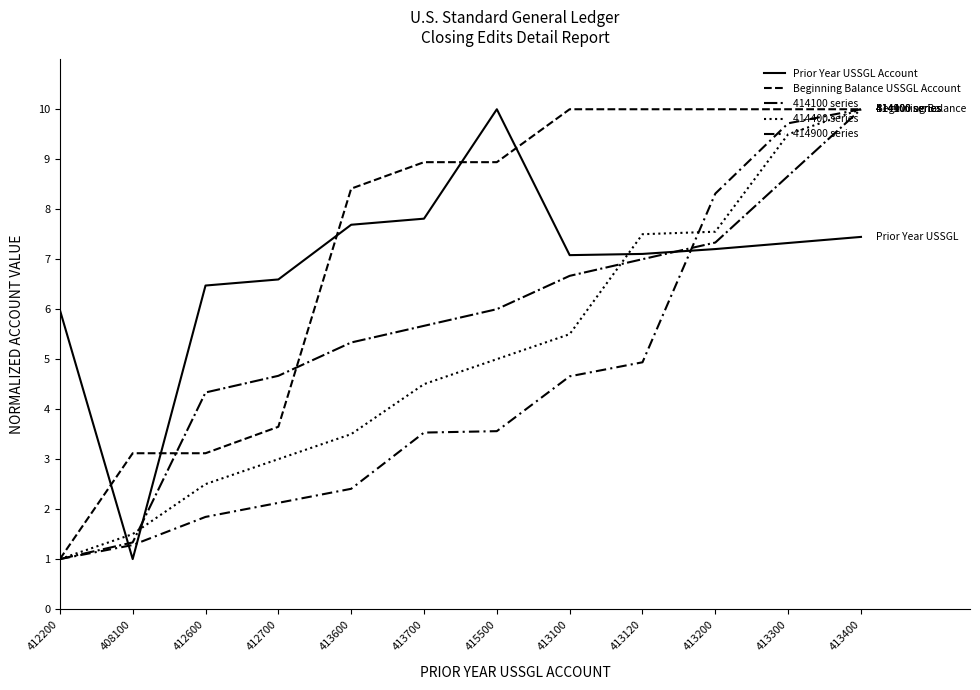

Is this an area chart (filled region under the line)?

No